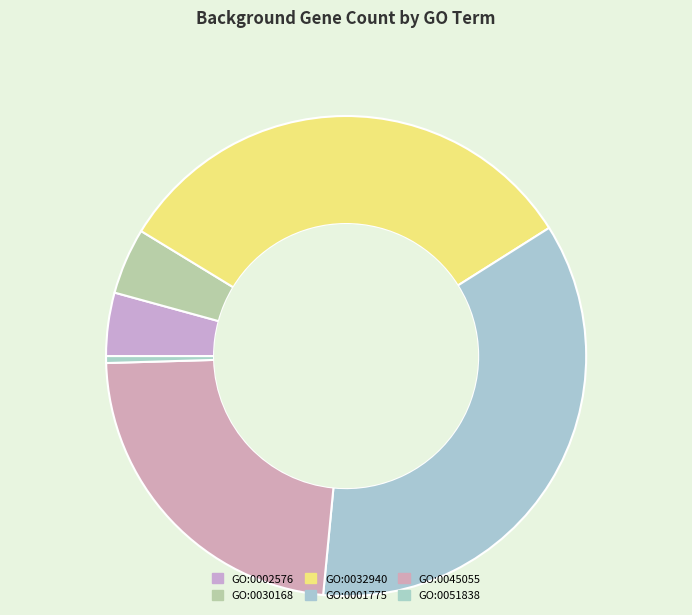

To the nearest percent, what percentage of the pie is GO:0002576?

4%